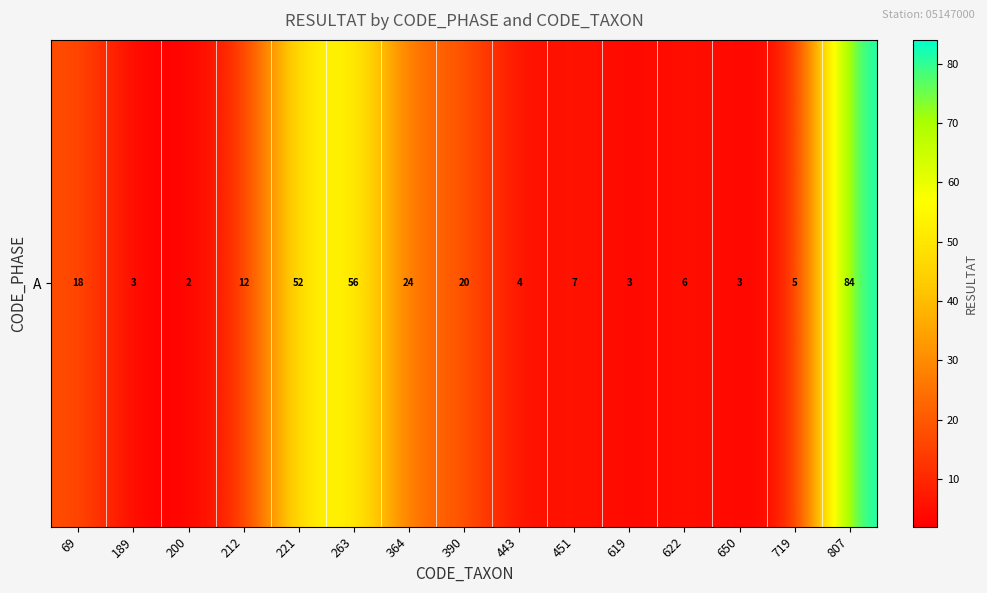

Between 443 and 221, which is larger?

221